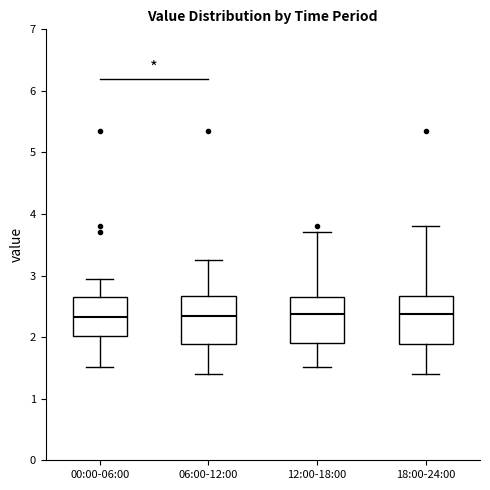

Reading left to right, read every box against the y-axis: the position of its median line, the range the box covers, and the ends of its whiskers. The values are not printed on the chart, so give them approximately, as read against the axis.

00:00-06:00: median 2.3, box 2.0 to 2.7, whiskers 1.5 to 3.0
06:00-12:00: median 2.3, box 1.9 to 2.7, whiskers 1.4 to 3.3
12:00-18:00: median 2.4, box 1.9 to 2.7, whiskers 1.5 to 3.7
18:00-24:00: median 2.4, box 1.9 to 2.7, whiskers 1.4 to 3.8